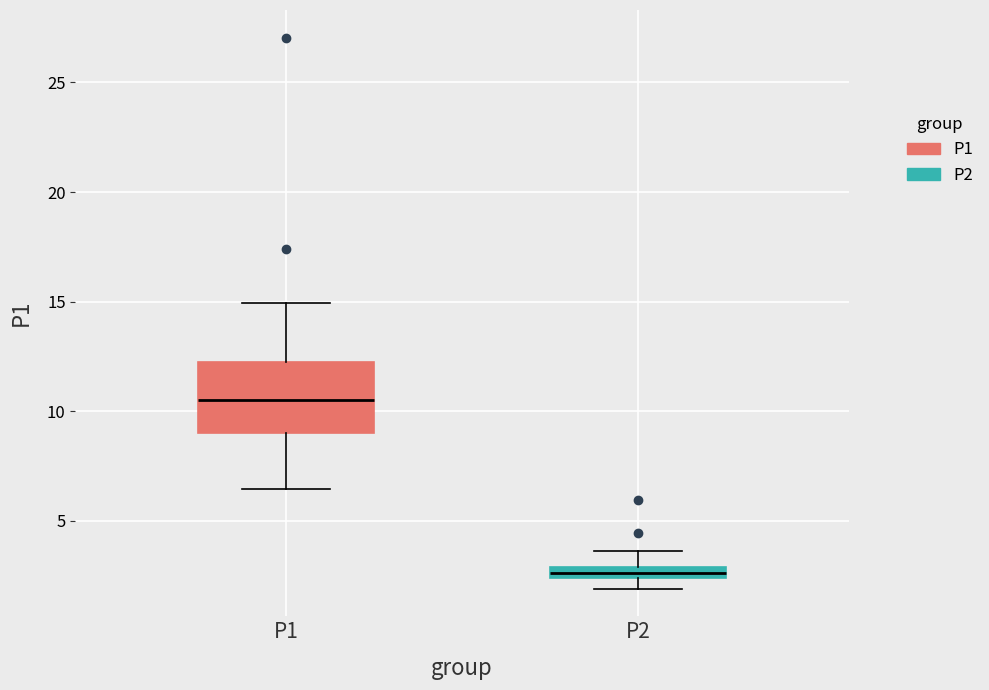

Where does the upper whisker of the box for P1 end on the y-axis? The values are not printed on the chart, so give them approximately, as read against the axis.

15.0